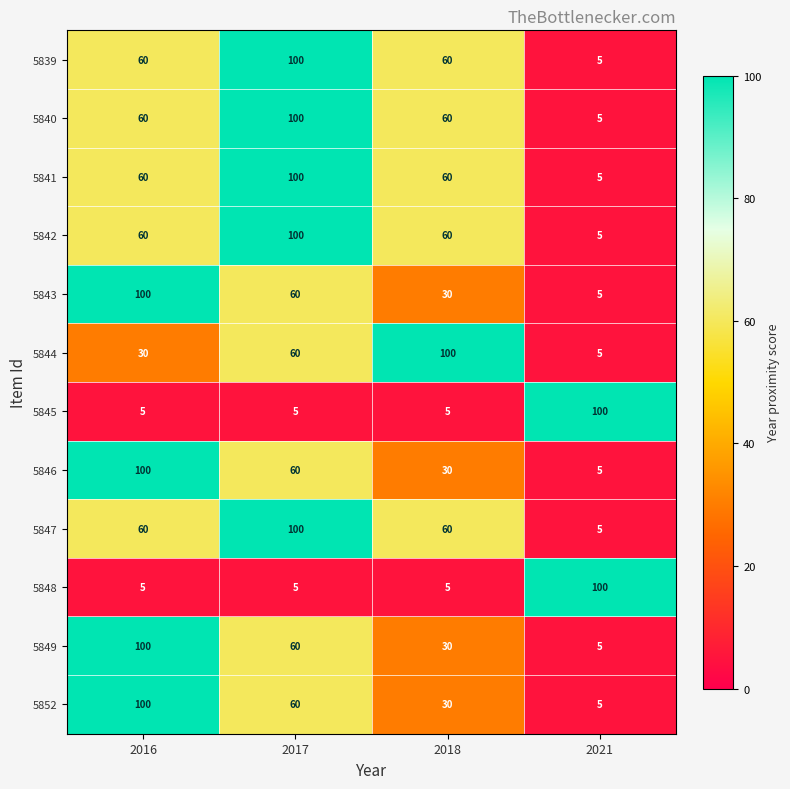

What is the sum of all 5848 values?

115